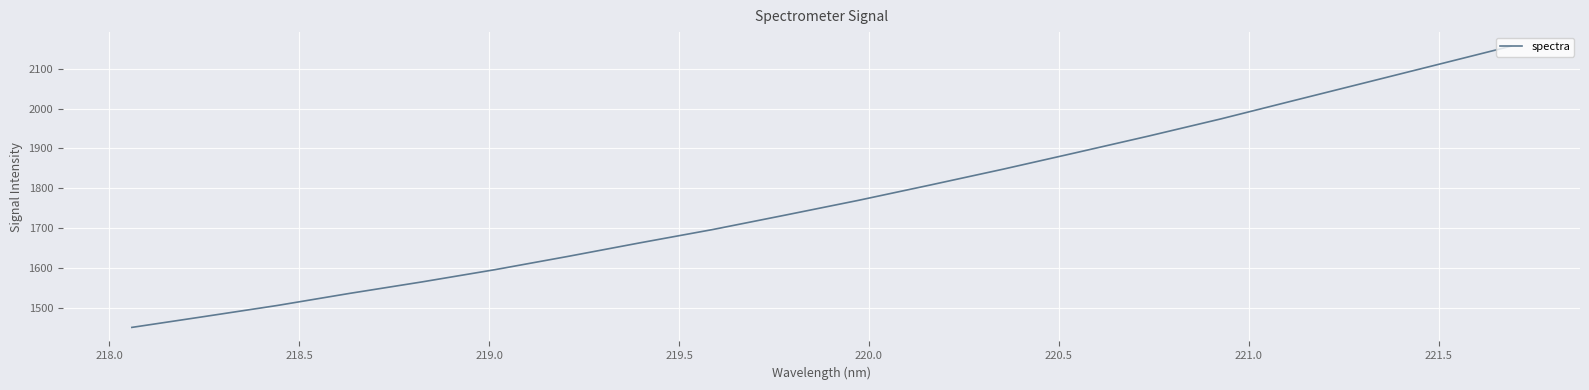

What is the smallest value displayed?

1450.6